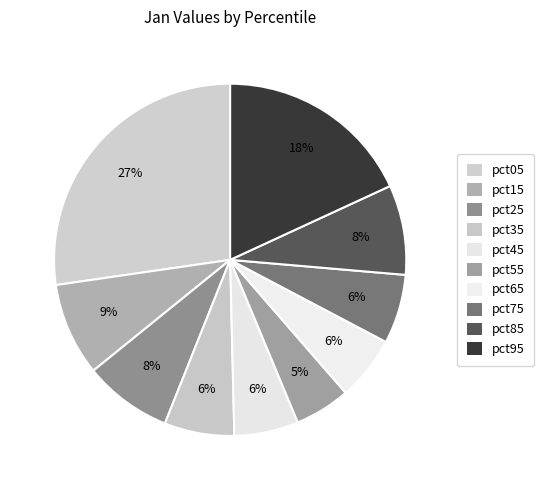

What percentage is NOT represented by pct55?

94.9%